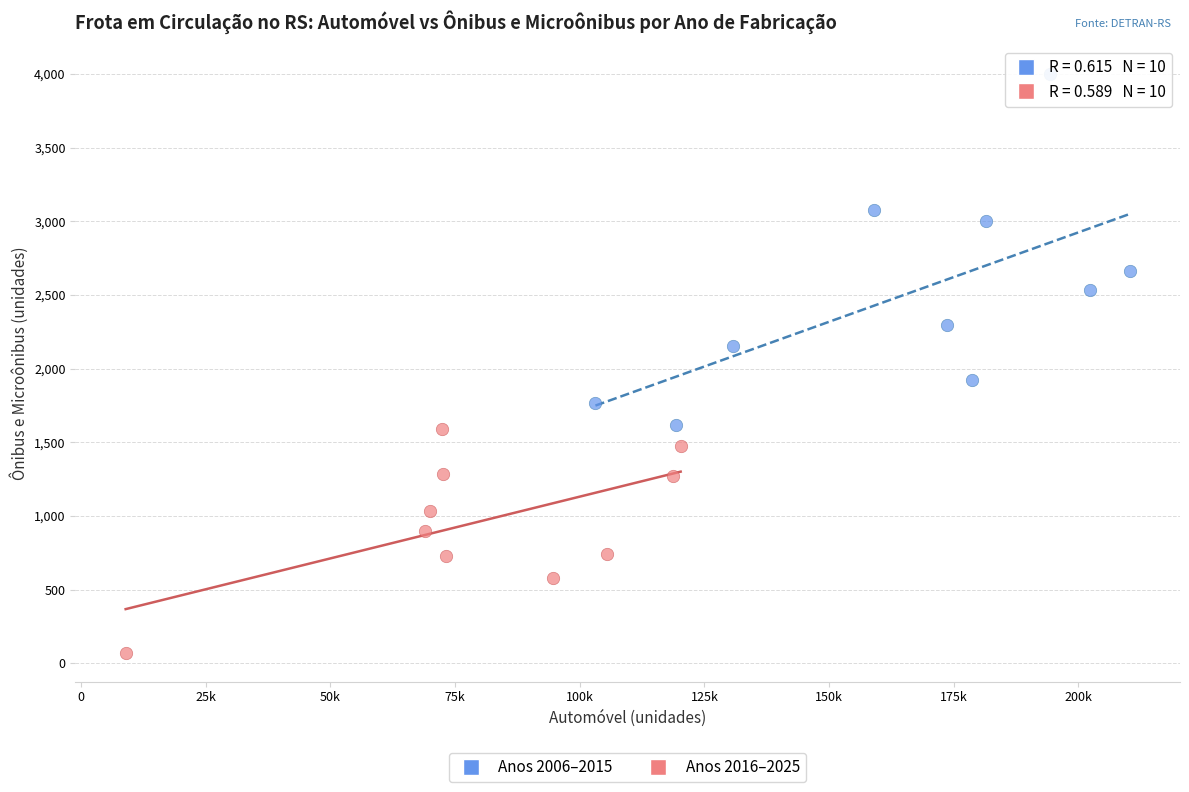

Which series contains the lowest Y value?

Anos 2016–2025